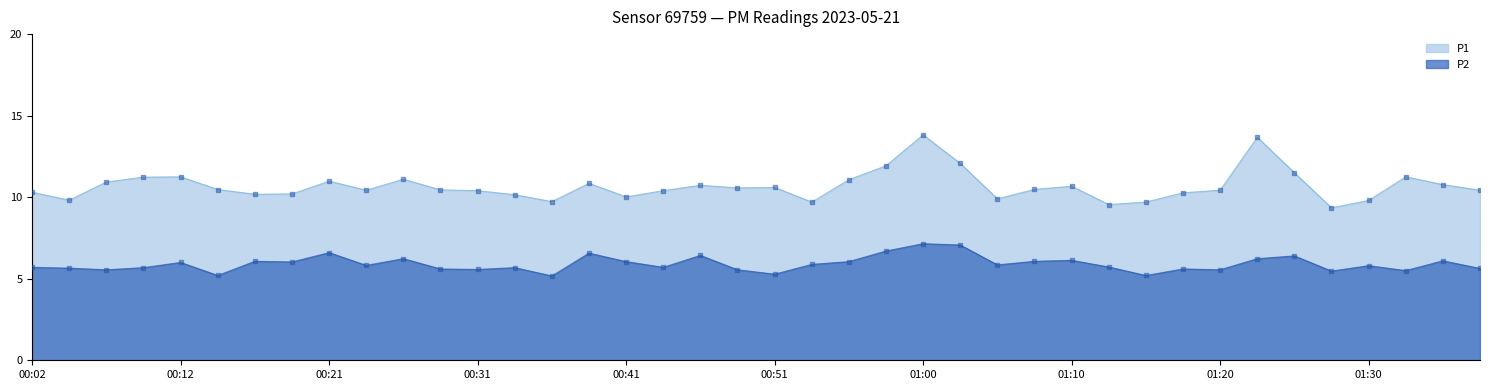

What is the total value across all series at 01:38?

16.1